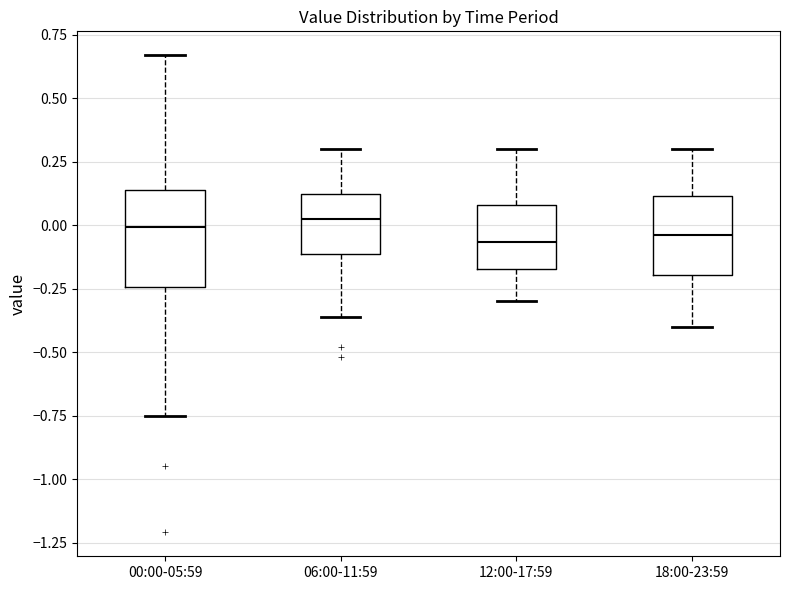

Comparing the boxes themselves (not the whiskers), which one is the tallest?

00:00-05:59